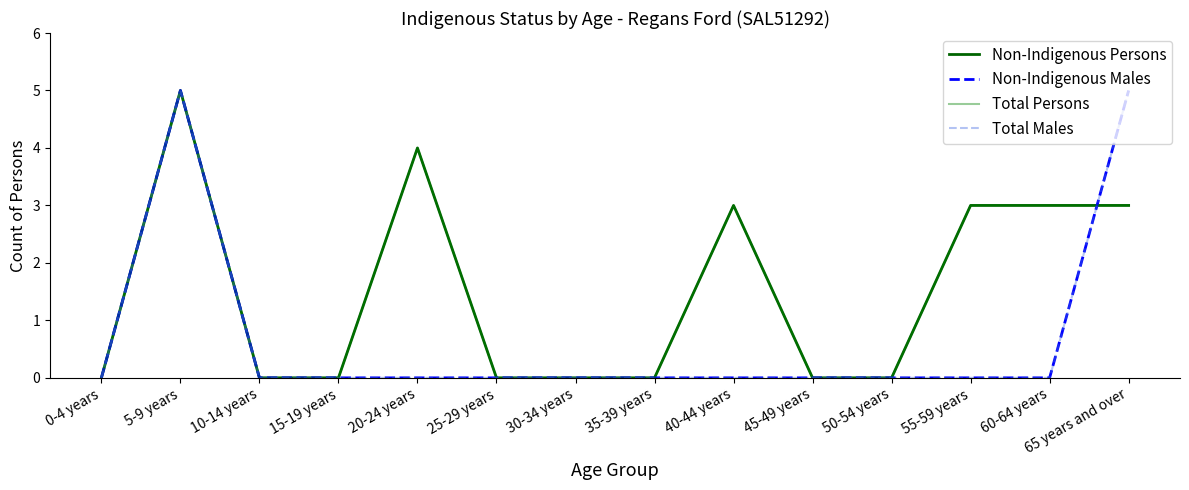

Is this an area chart (filled region under the line)?

No